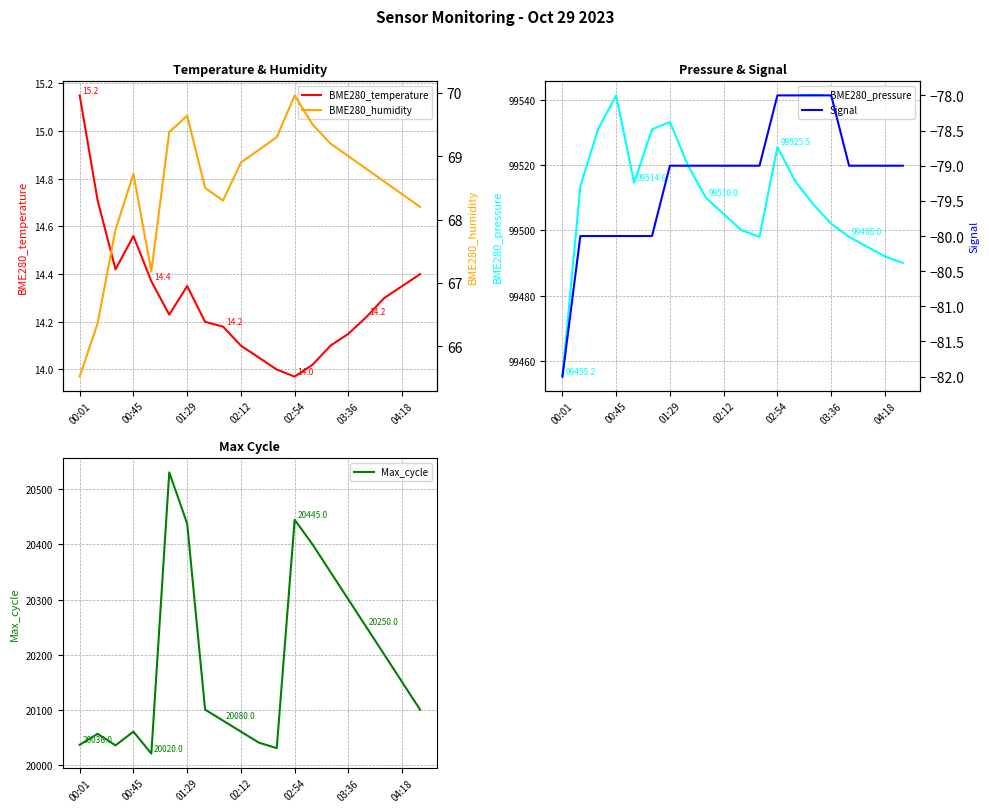

True or false: Signal and BME280_temperature cross at least once.

False